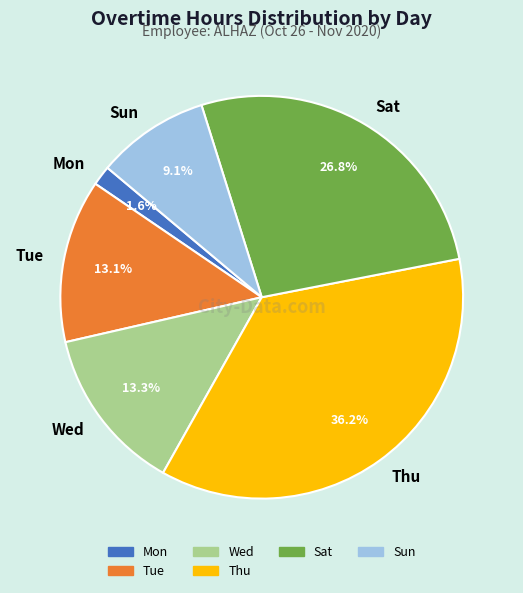

The Mon slice represents 2% of the pie. True or false?

True